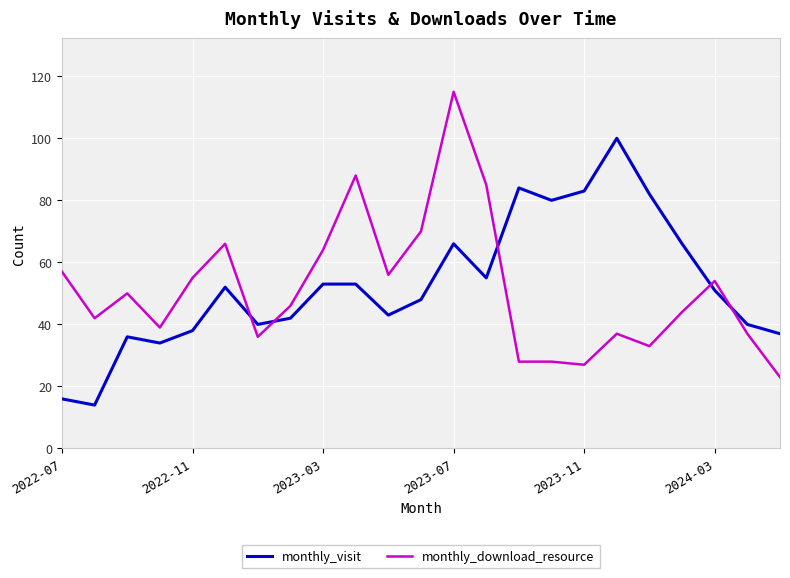

What is the smallest value displayed?

14